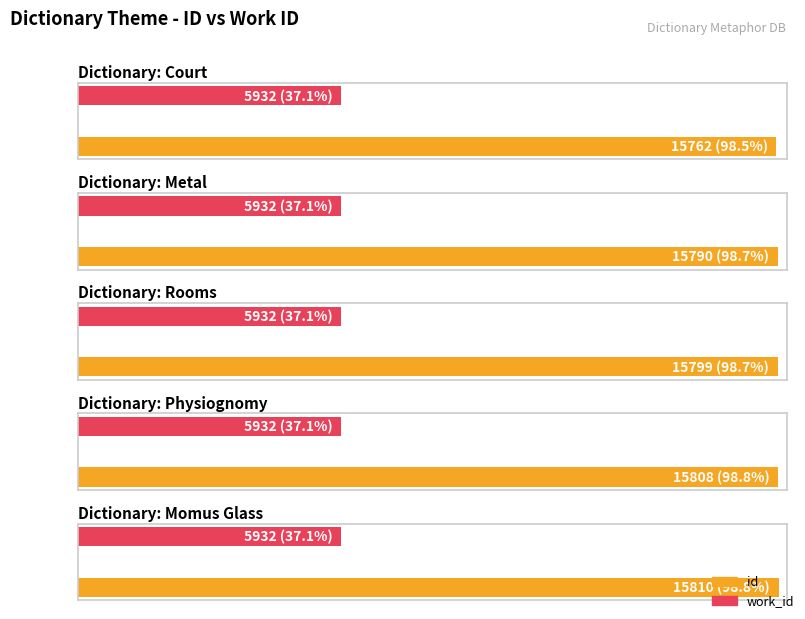

Which series has the widest spread of values?

id